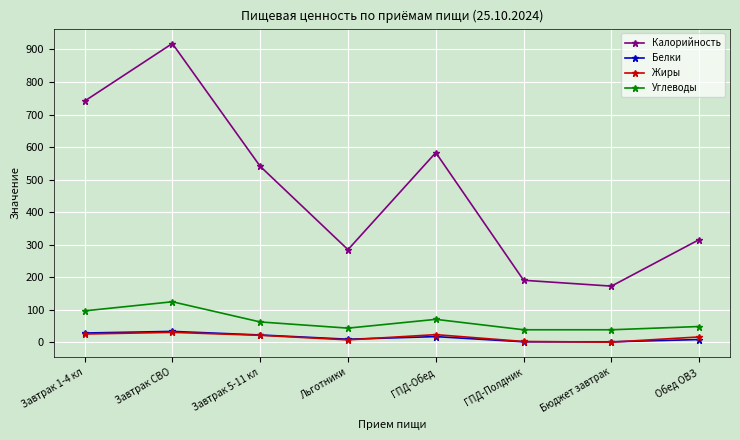

At which category does Калорийность reach its first local valley?

Льготники